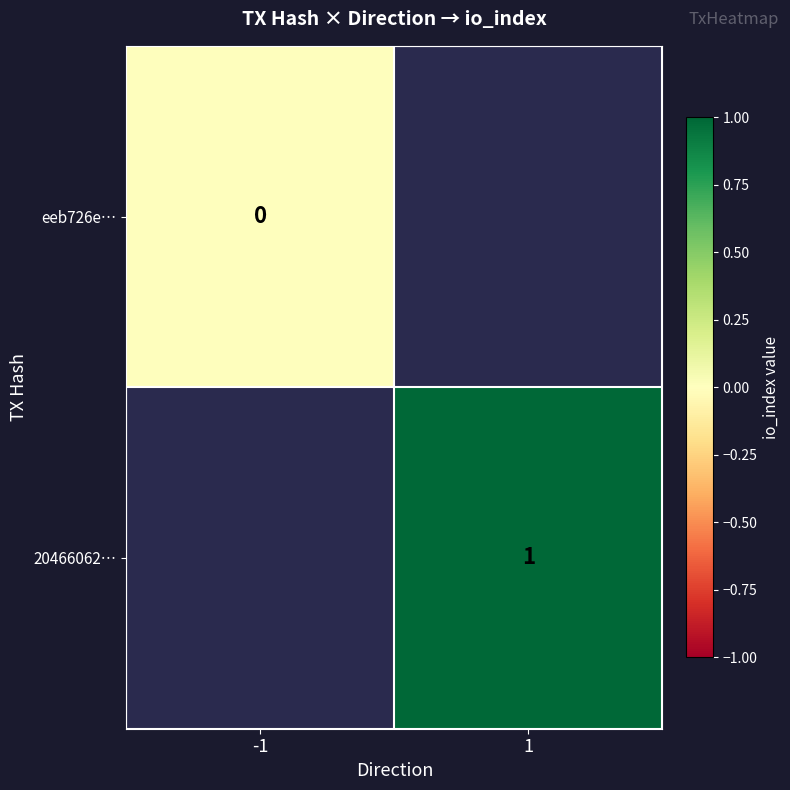

Is the value of 20466062… at 1 greater than the value of eeb726e… at -1?

Yes